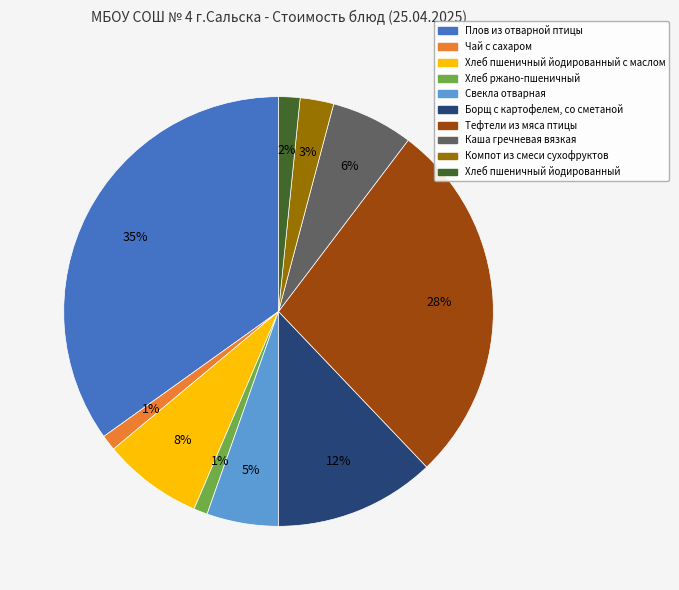

Does any single category account for the majority?

No